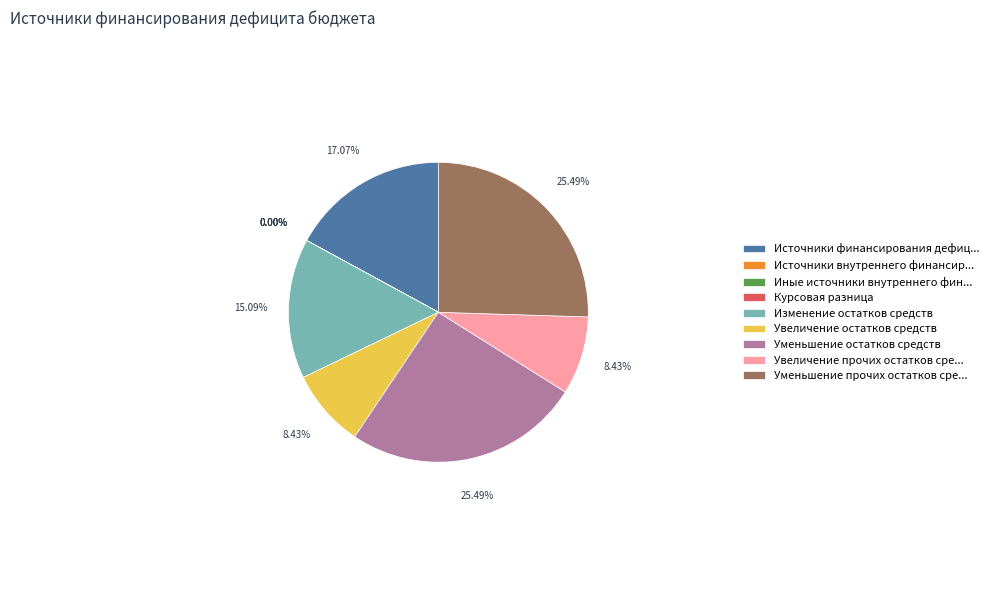

Combined, do Изменение остатков средств and Увеличение прочих остатков сре... account for over 50%?

No